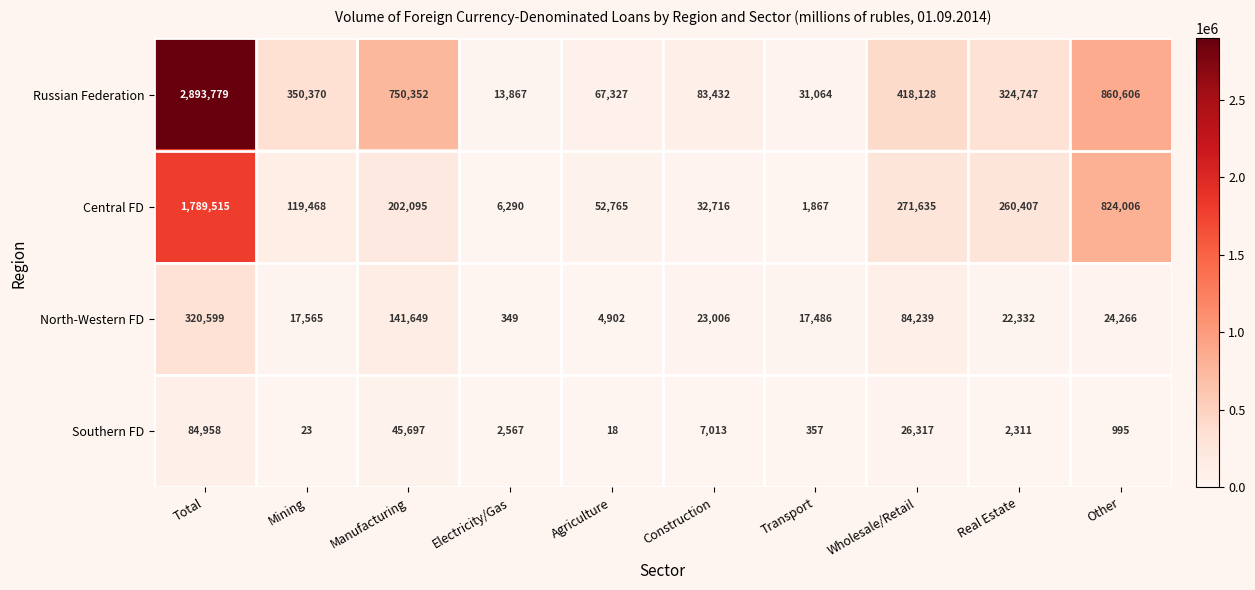

What is the average value of the Russian Federation series?

579367